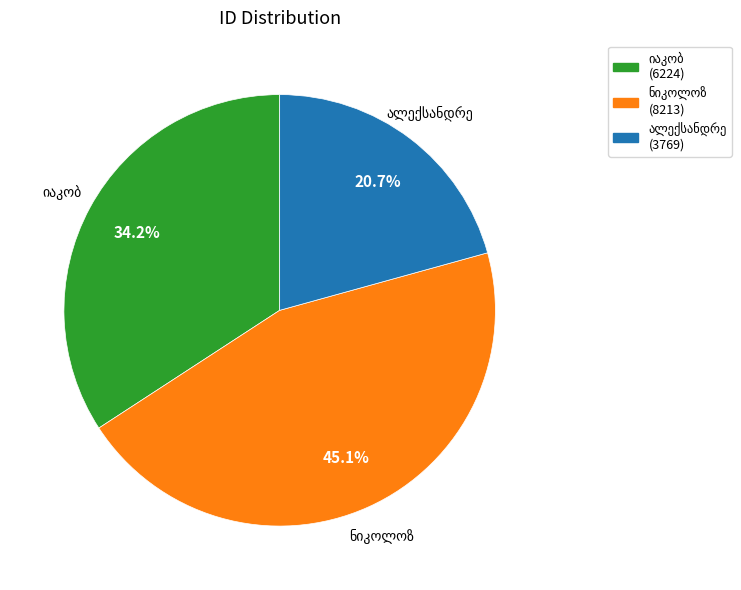

Is there a majority slice in this chart?

No